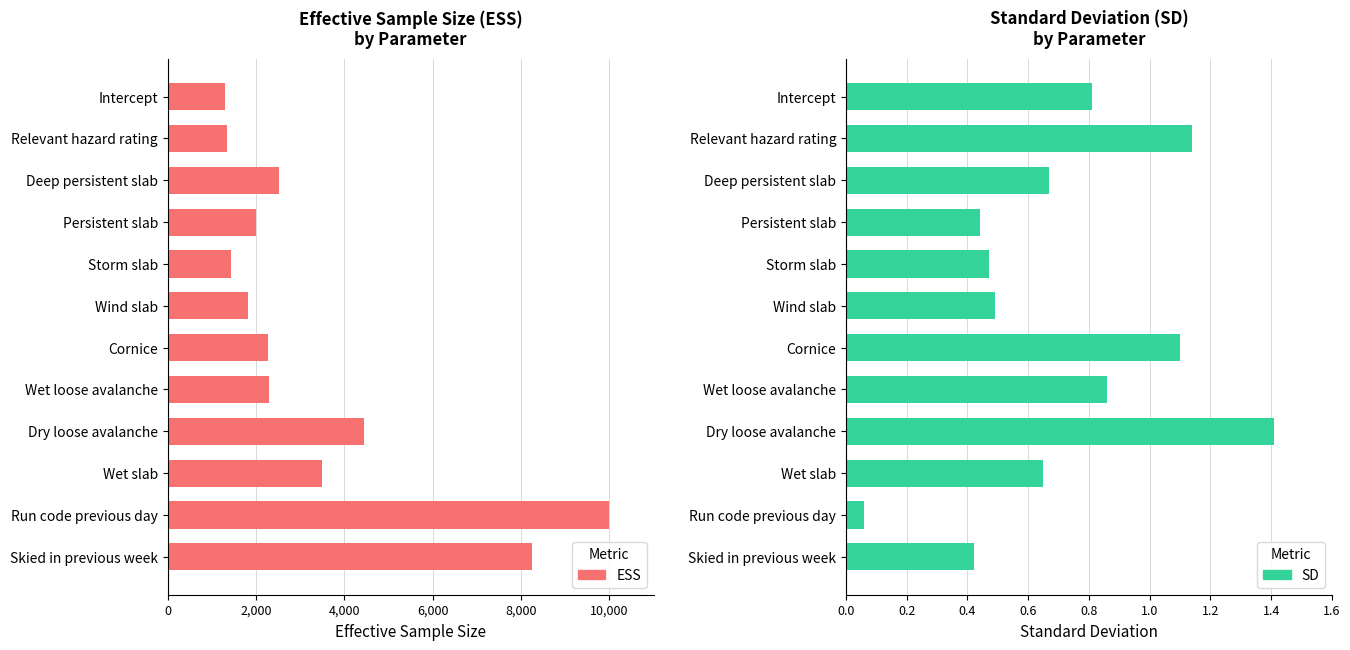

What are all the series names shown in the legend?

ESS, SD